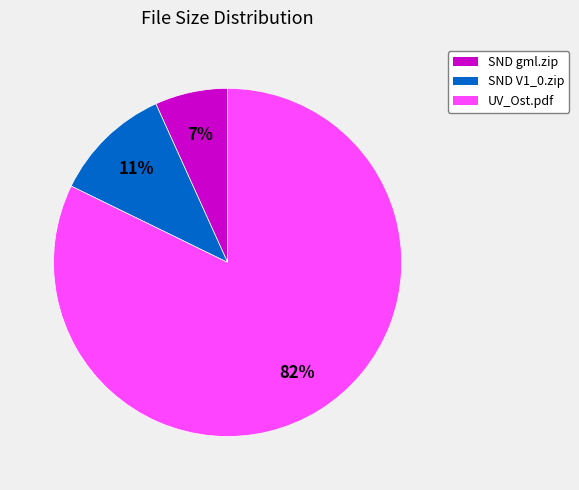

To the nearest percent, what is the average slice percentage?

33%